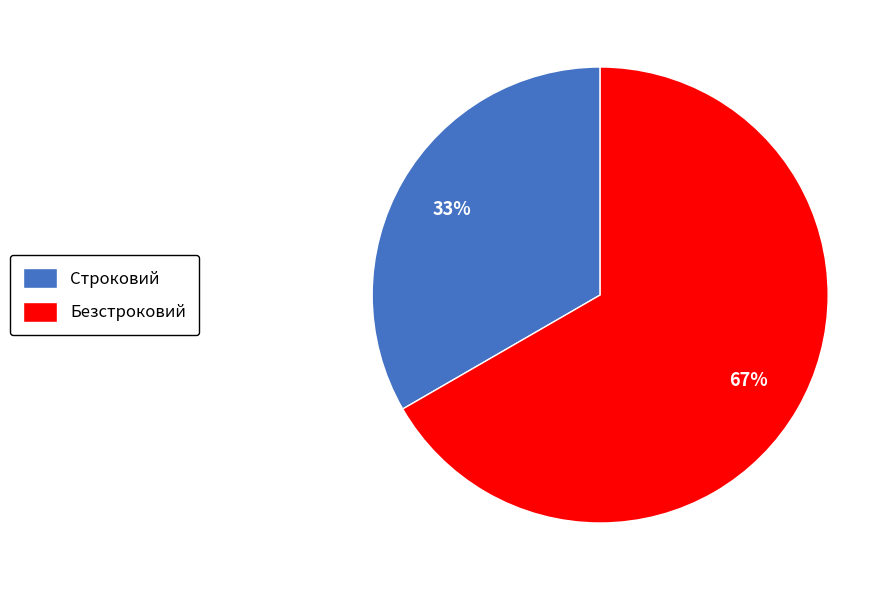

What is the ratio of the value at Безстроковий to the value at Строковий?

2.0